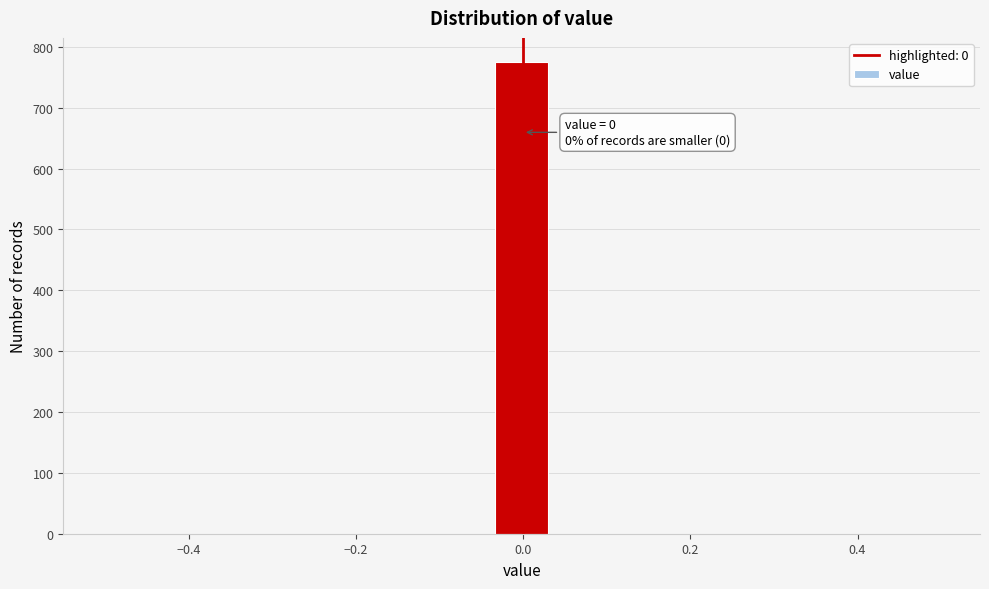

Read against the x-axis, roughly where is the centre of the tallest bar?

0.00